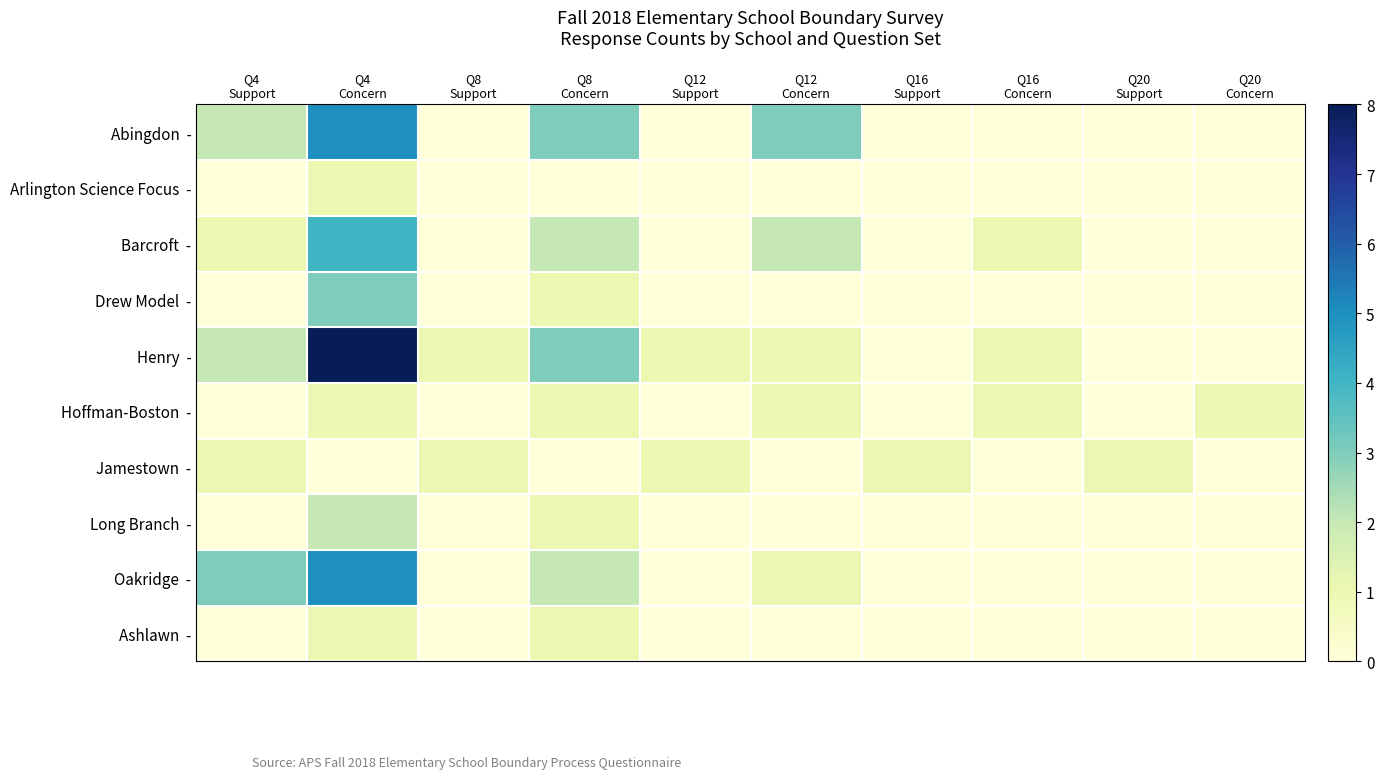

What is the total value across all series at Q16
Concern?

3